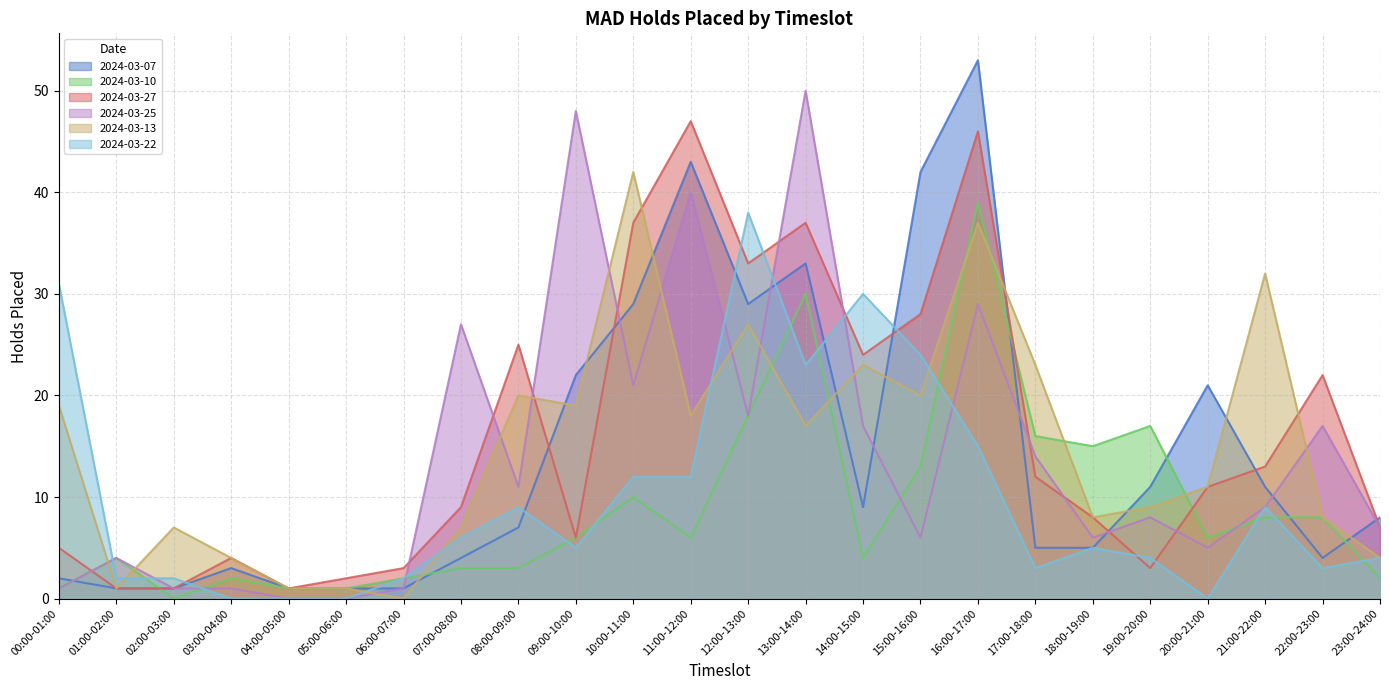

Which series has the largest range (max minus min)?

2024-03-07